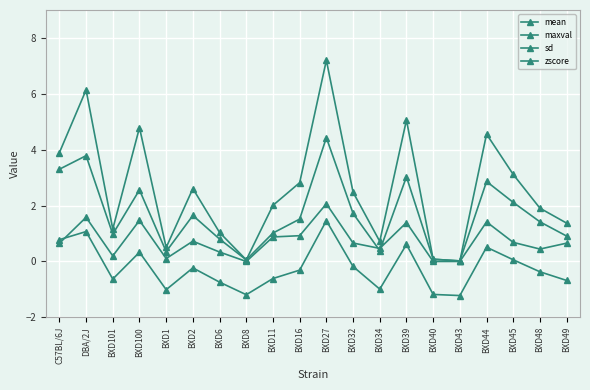

True or false: sd has a value of 0.9 at BXD11.

True